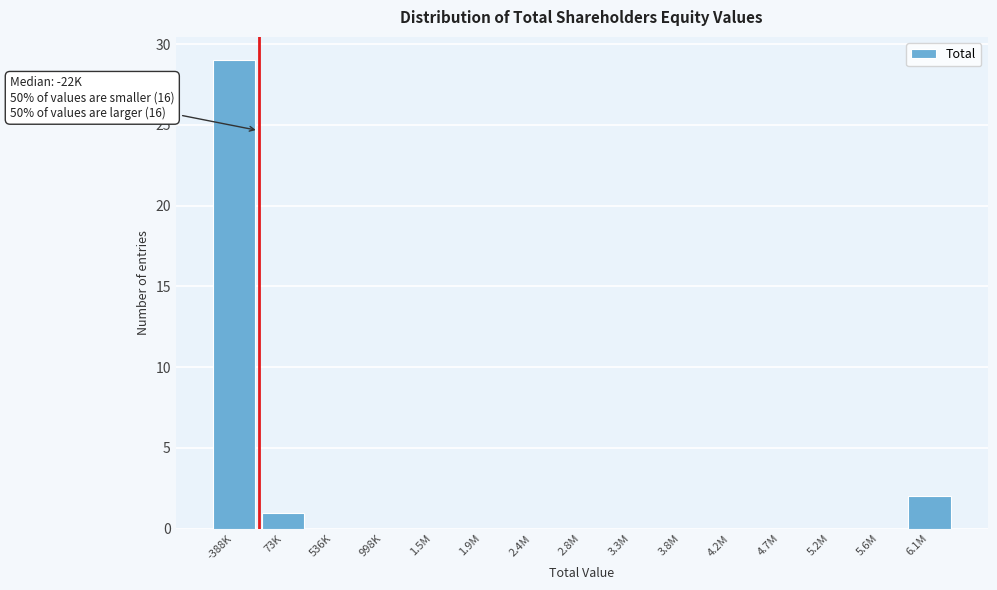

Reading left to right, transcribe all the data shown in this chart.

-388K=29	73K=1	536K=0	998K=0	1.5M=0	1.9M=0	2.4M=0	2.8M=0	3.3M=0	3.8M=0	4.2M=0	4.7M=0	5.2M=0	5.6M=0	6.1M=2